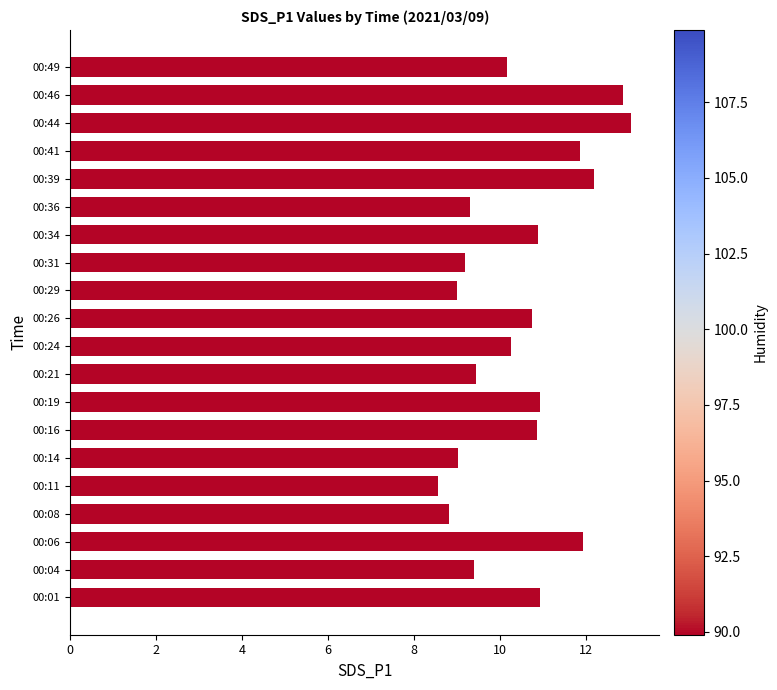

Does the chart contain stacked bars?

No